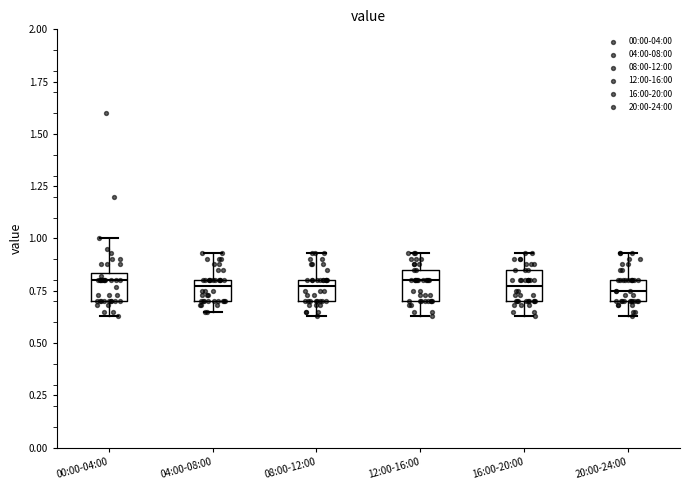

Where is the lower edge of the box for 04:00-08:00 on the y-axis? The values are not printed on the chart, so give them approximately, as read against the axis.

0.70